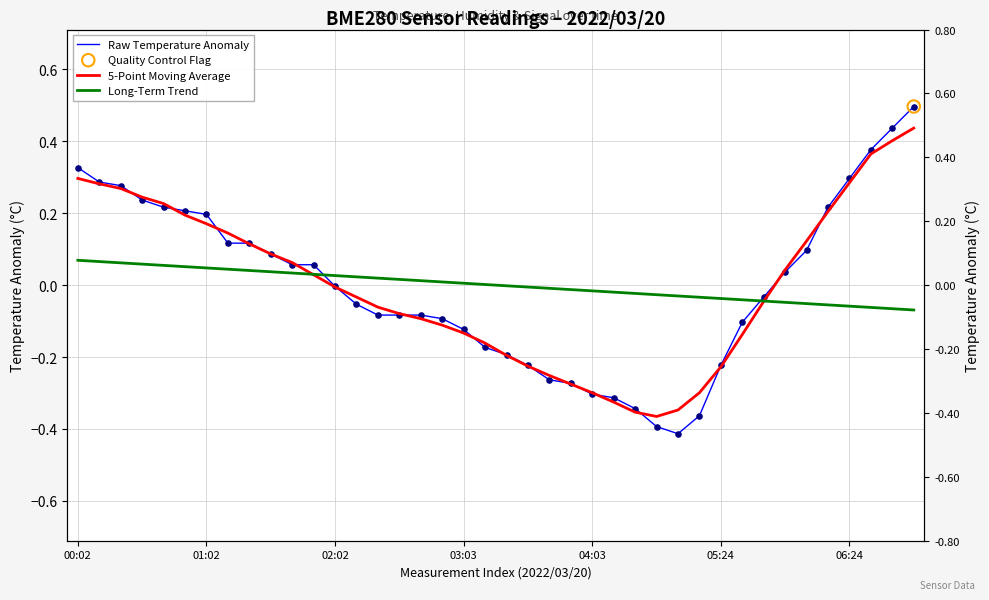

Which series has the largest total across all categories?

Raw Temperature Anomaly